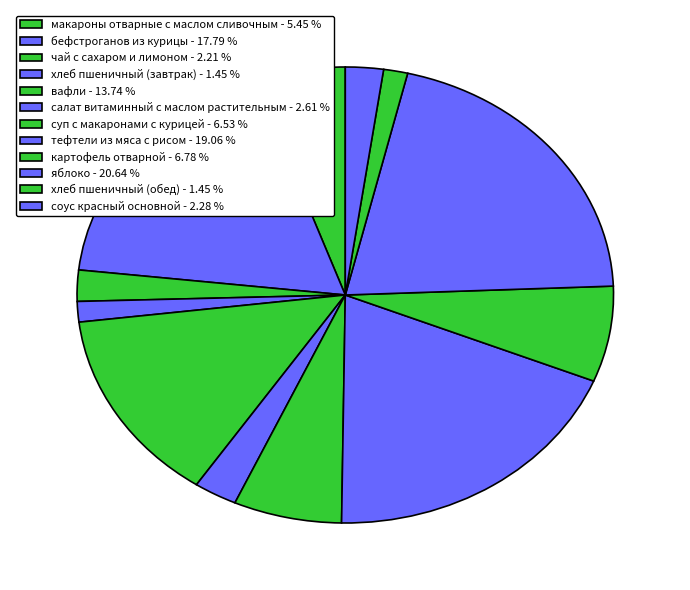

How many segments does this pie chart have?

12